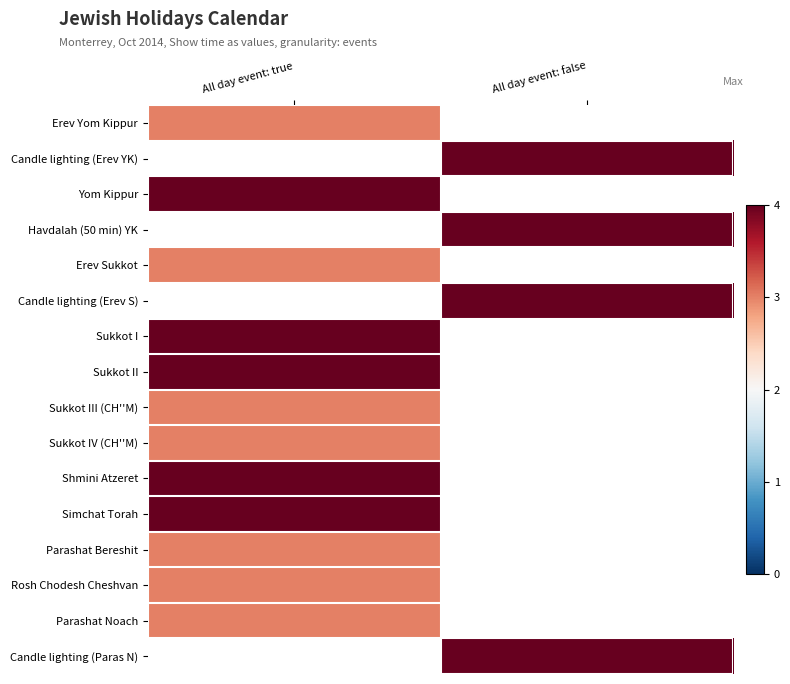

How many values in Shmini Atzeret are above zero?

1